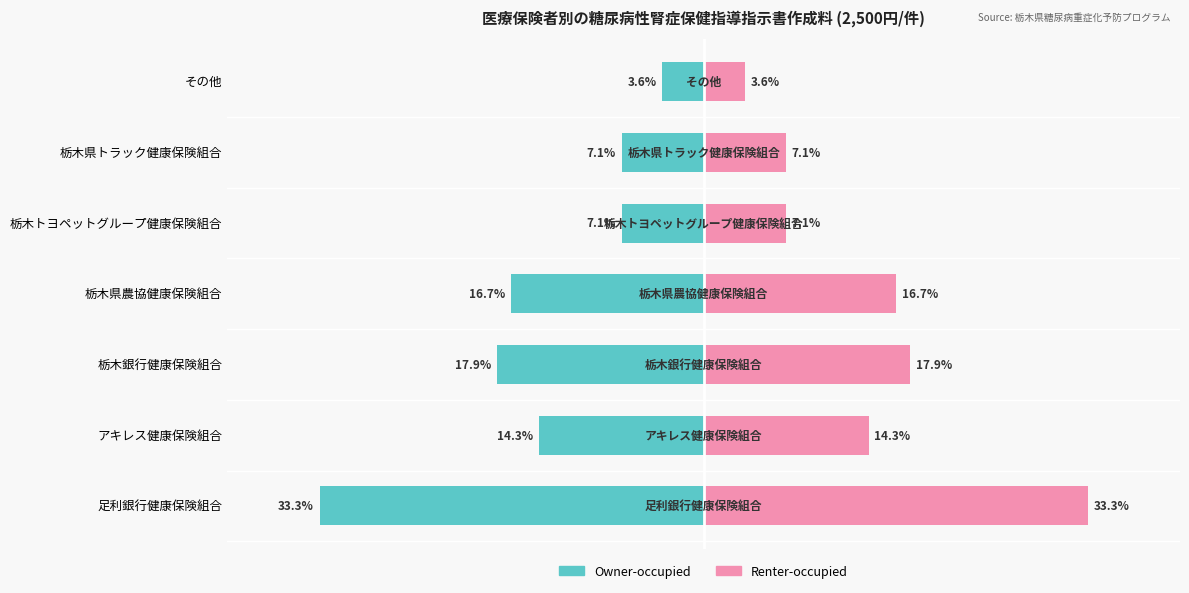

Count the number of categories in the chart.

7